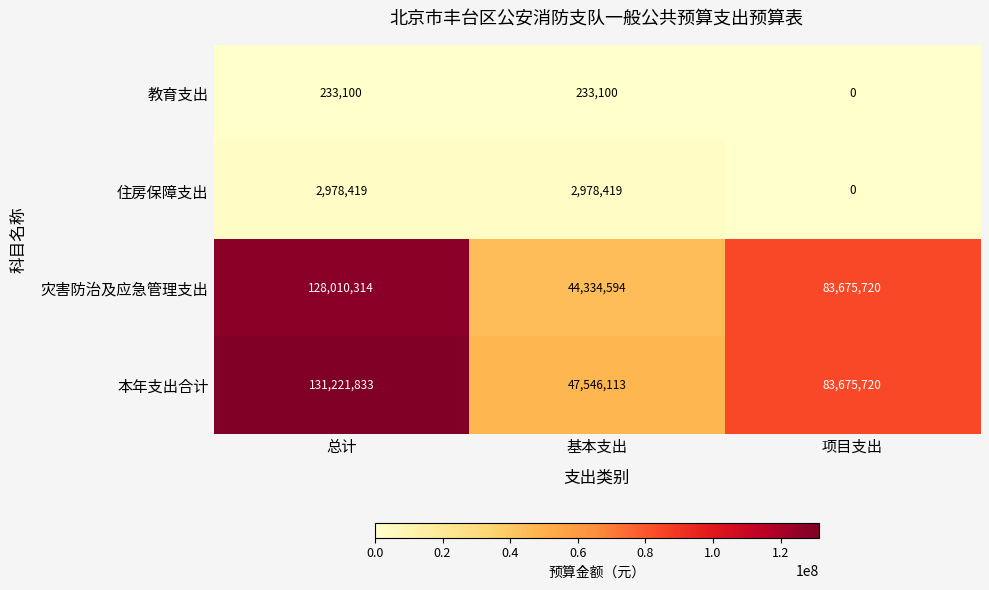

What is the total value across all series at 总计?

262443666